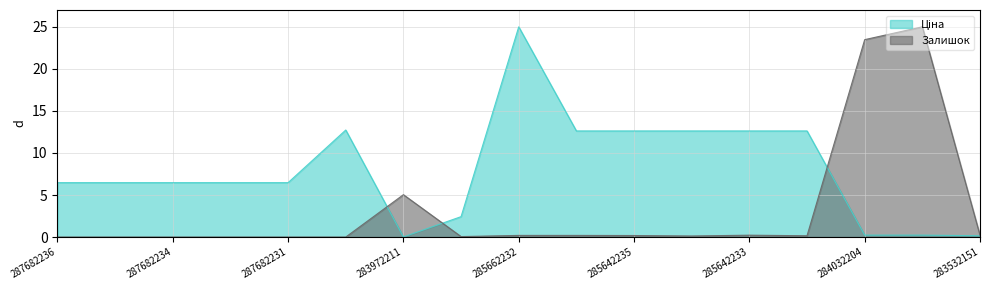

Does the chart have visible grid lines?

Yes